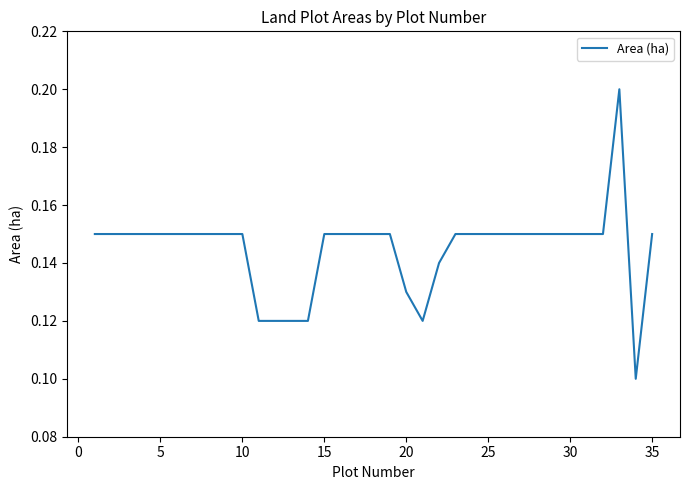

The value at 35 is 0.2. True or false?

False